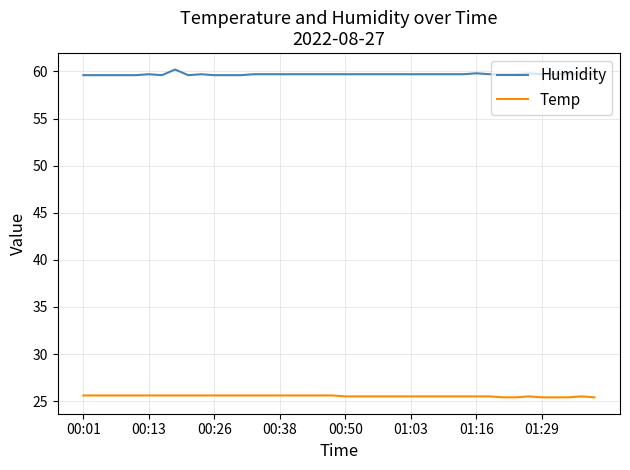

Which series has the largest total across all categories?

Humidity